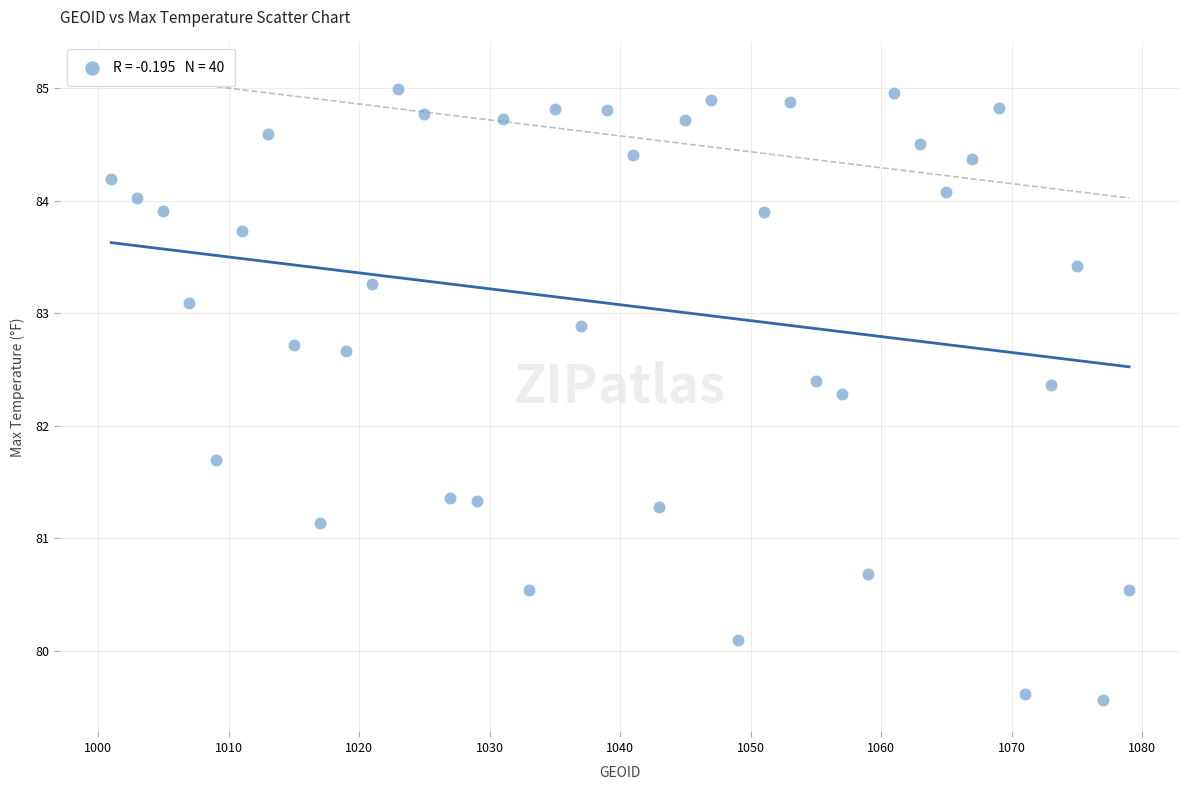

What is the range of X values (max minus min)?

78.0